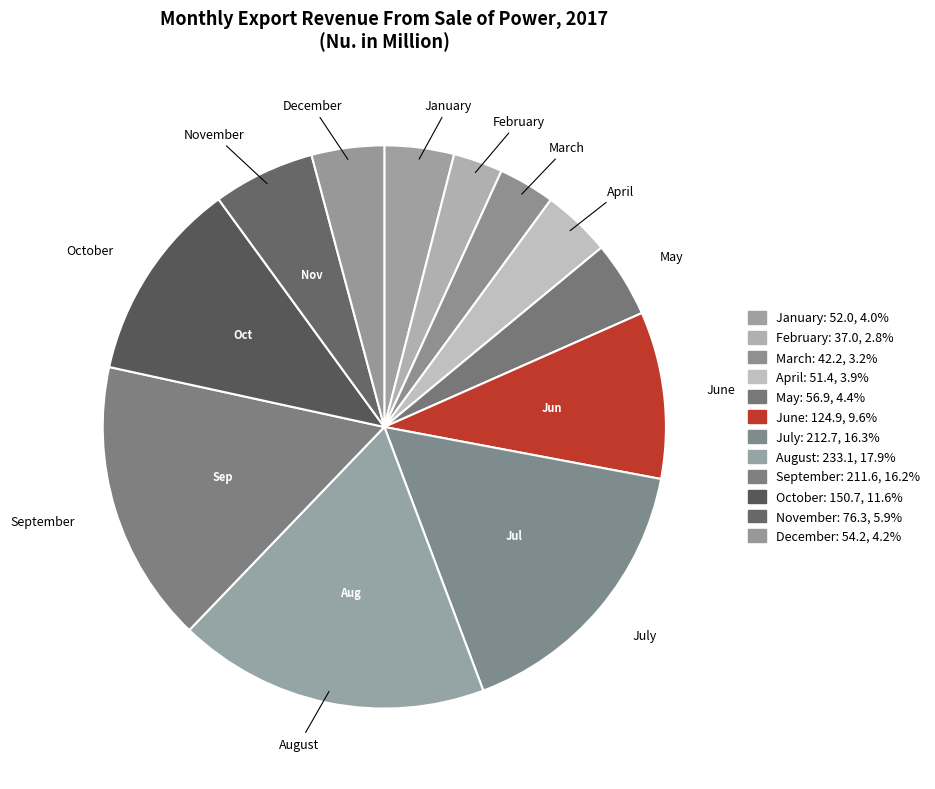

To the nearest percent, what is the difference between the September and November slice percentages?

10%